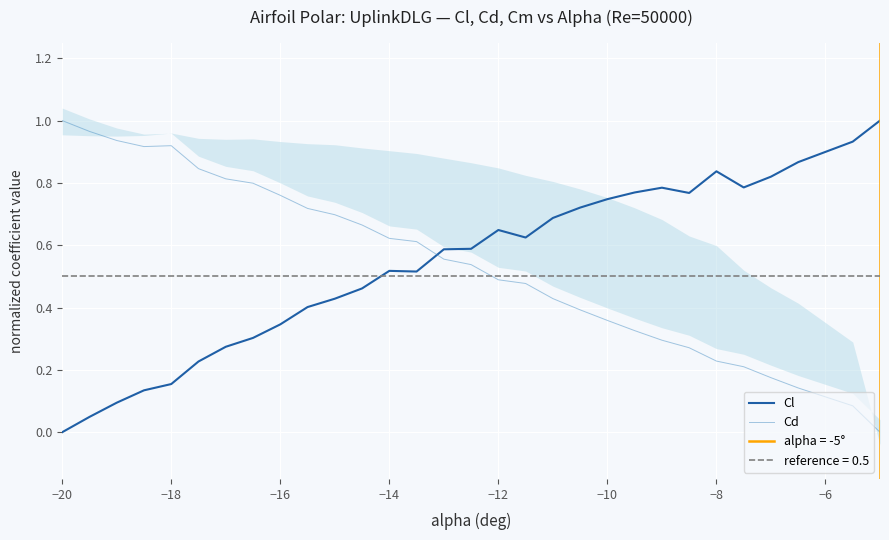

How many times do Cd and Cl cross each other?

1